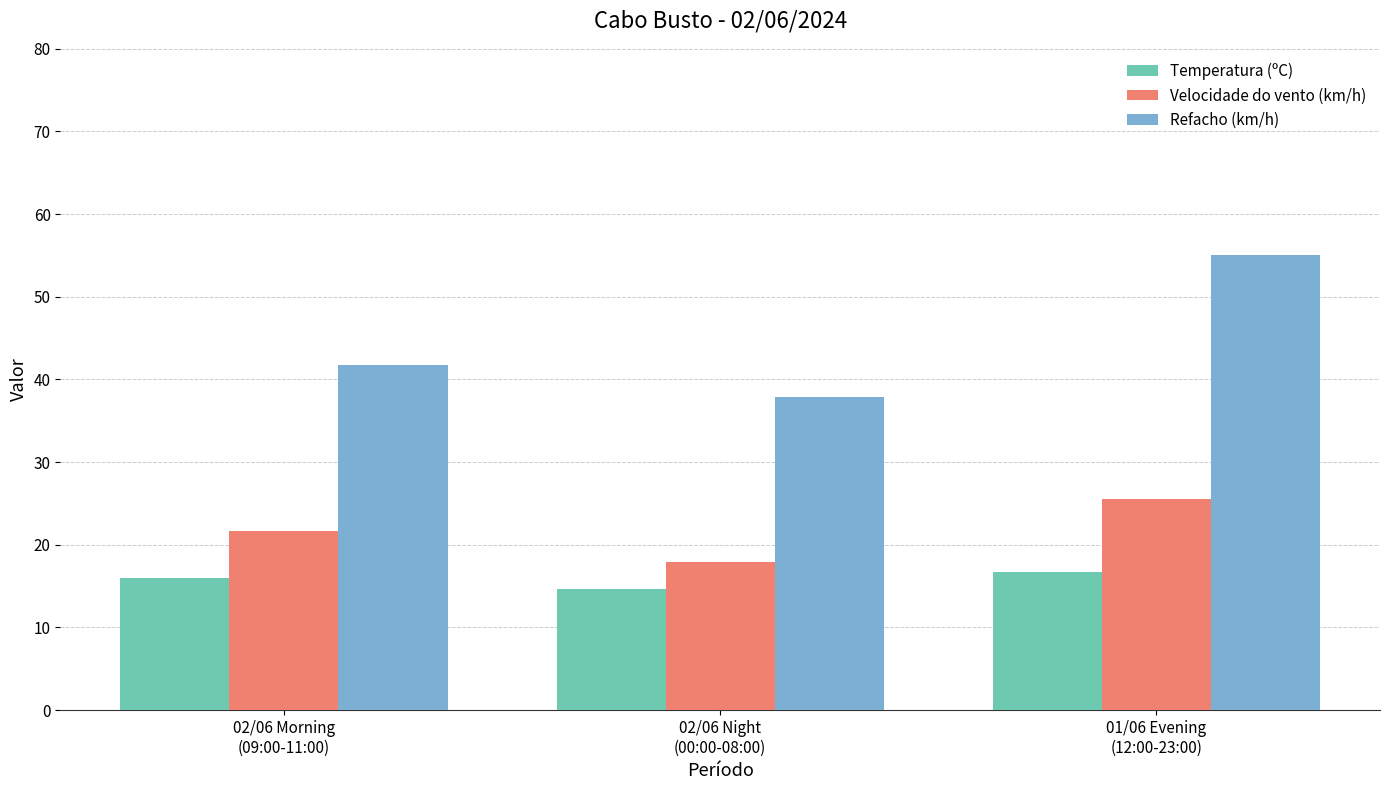

Are the bars grouped side by side (vs. stacked)?

Yes